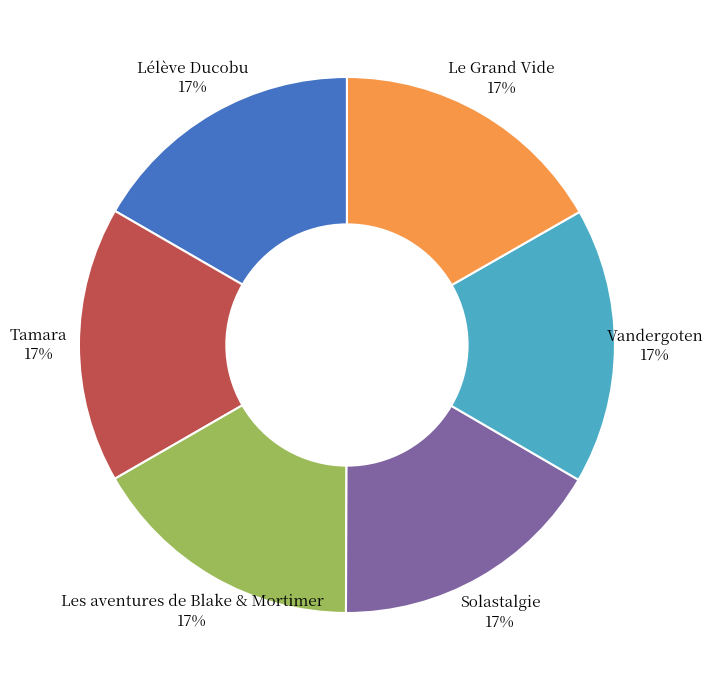

To the nearest percent, what is the average slice percentage?

17%